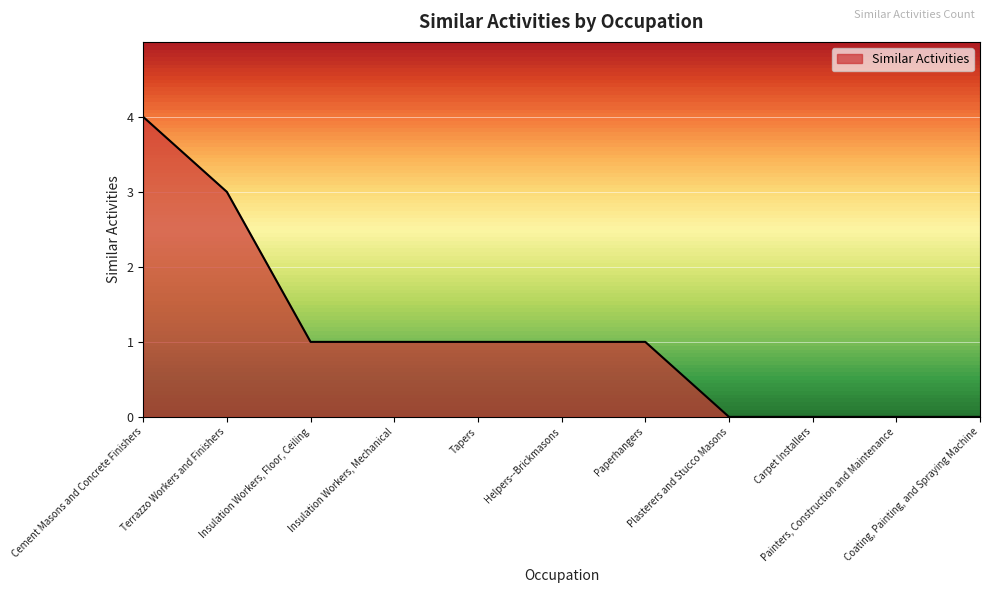

What is the difference between the maximum and minimum values?

4